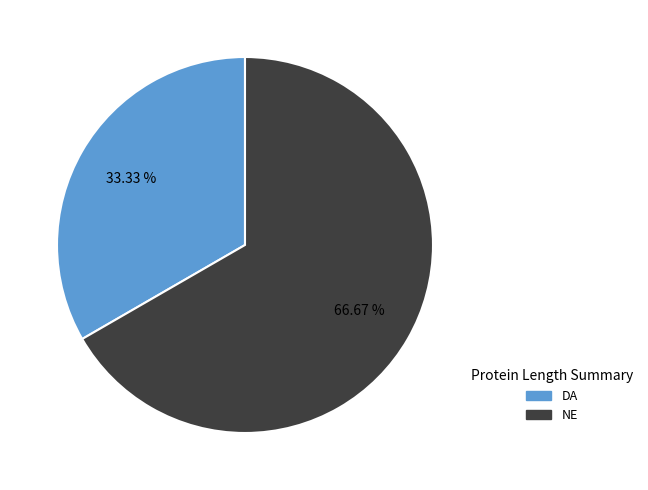

How much of the chart is everything except DA?

66.7%